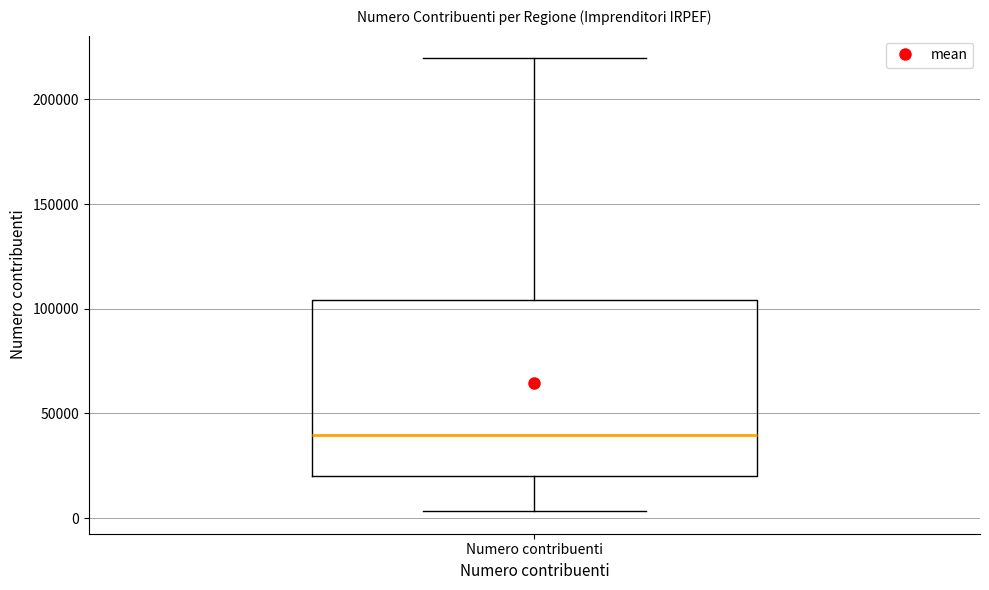

Transcribe this box plot: give where the median line is, the range the box spans, and where the two whiskers end, as read against the y-axis. The values are not printed on the chart, so give them approximately, as read against the axis.

median 40000, box 20000 to 105000, whiskers 5000 to 220000